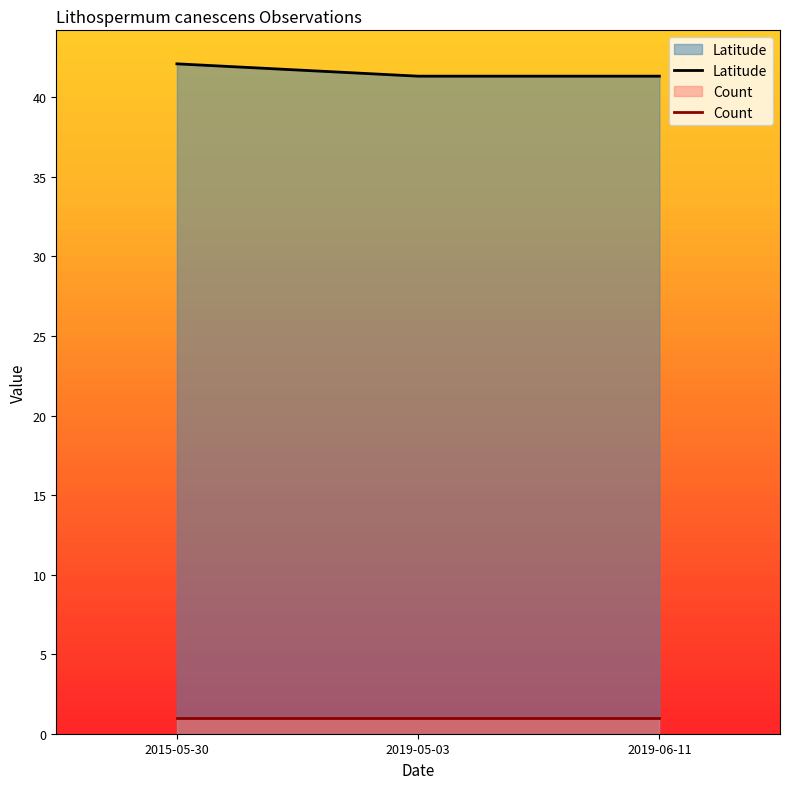

At which label is Count closest to 1?

2015-05-30